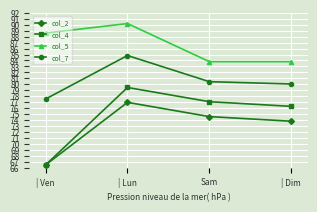

Where is the first local maximum for col_2?

| Lun